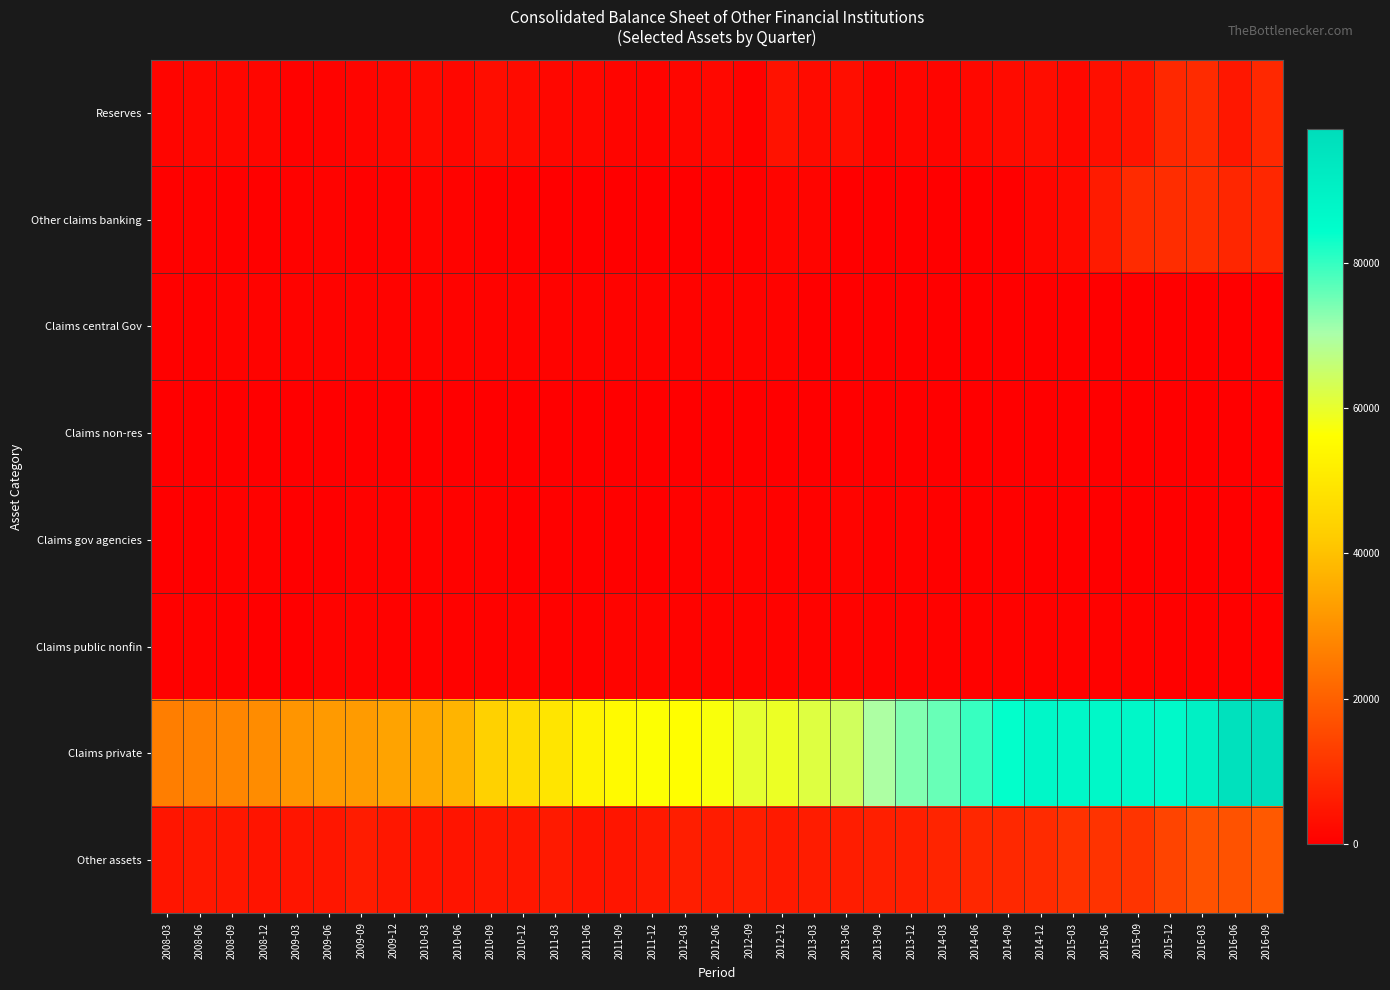

How many series are shown in this chart?

8